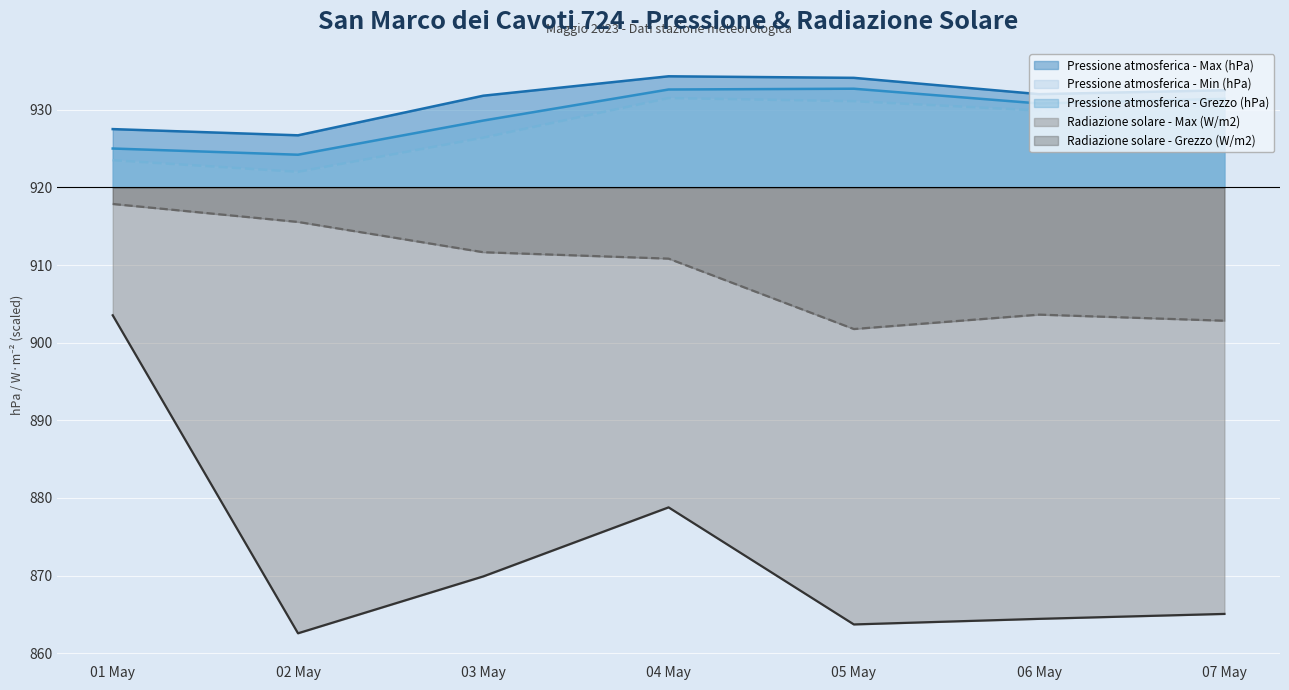

What value does the Radiazione solare - Max (W/m2) series have at 01 May?

903.5